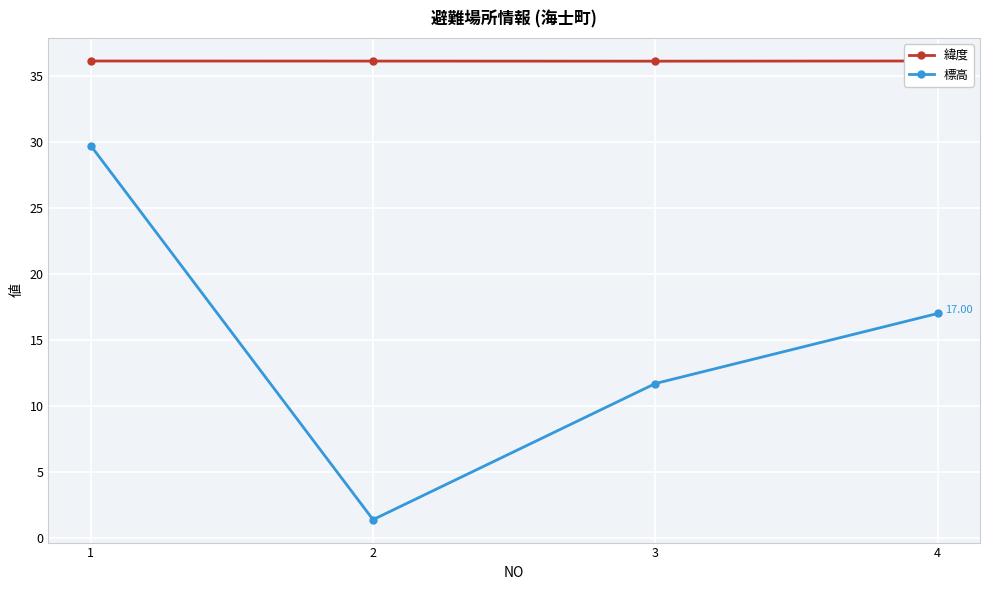

Where is 緯度 nearest to the value 36?

3